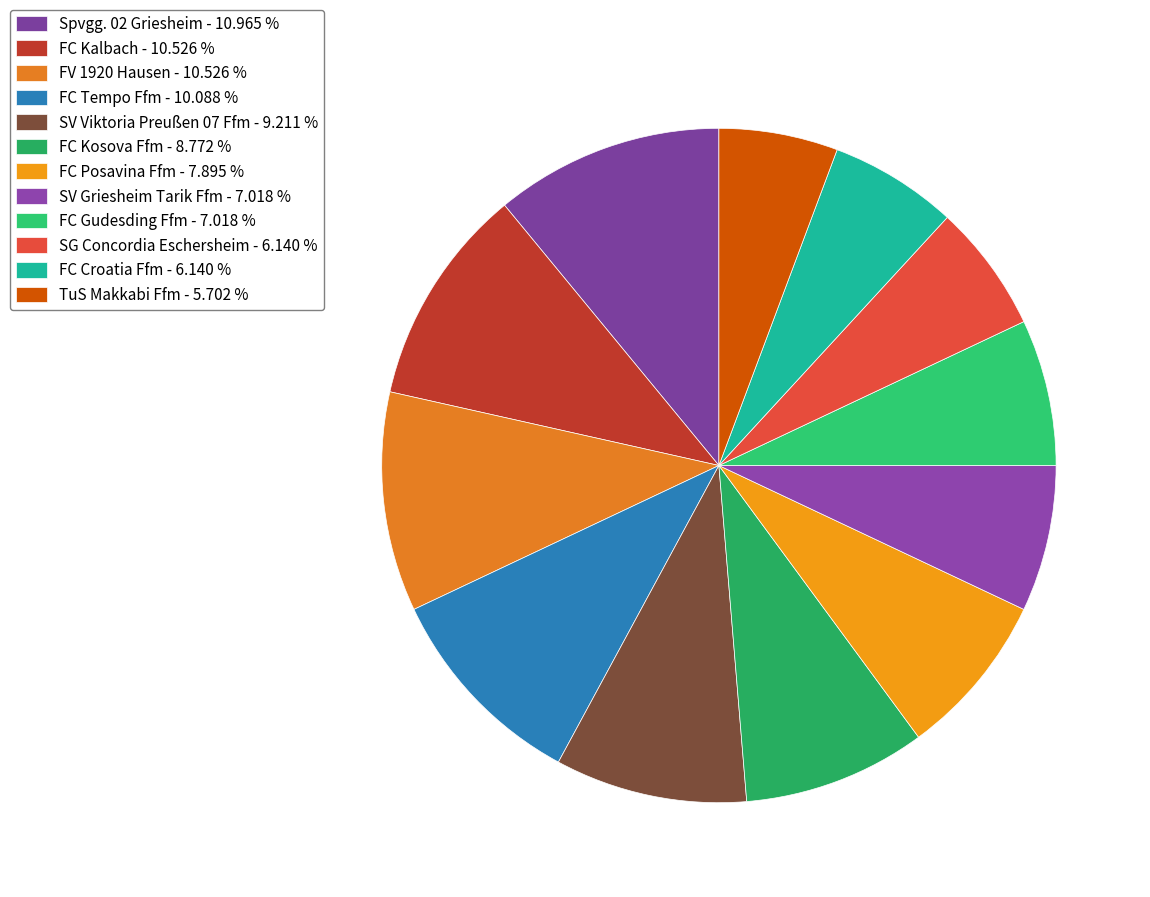

Rank the categories by value from lowest to highest.

TuS Makkabi Ffm, SG Concordia Eschersheim, FC Croatia Ffm, SV Griesheim Tarik Ffm, FC Gudesding Ffm, FC Posavina Ffm, FC Kosova Ffm, SV Viktoria Preußen 07 Ffm, FC Tempo Ffm, FC Kalbach, FV 1920 Hausen, Spvgg. 02 Griesheim